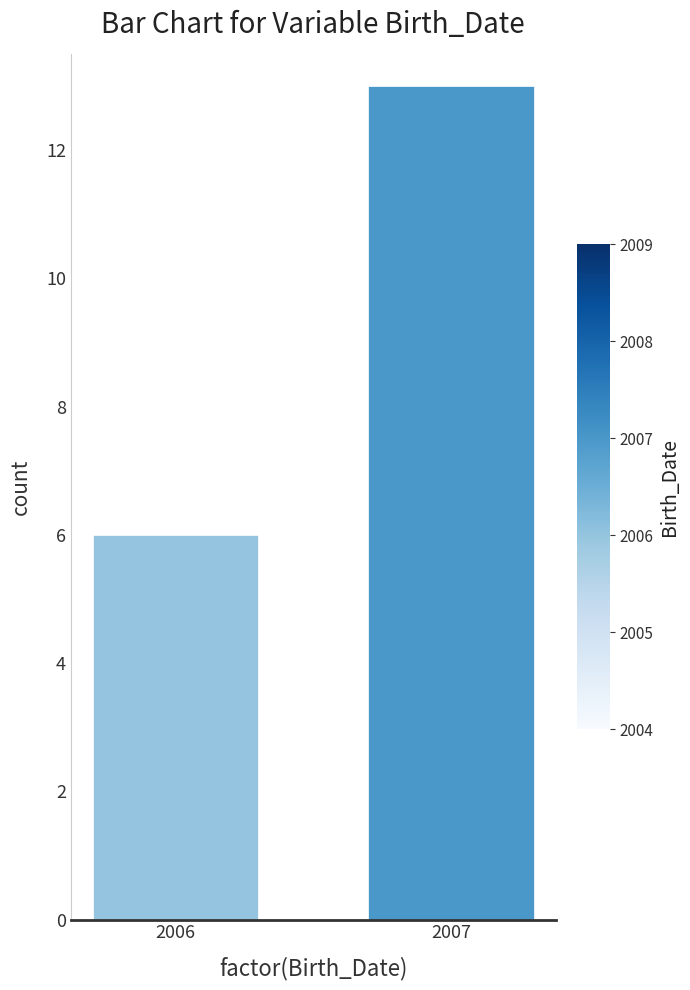

How many bars are there in total?

2